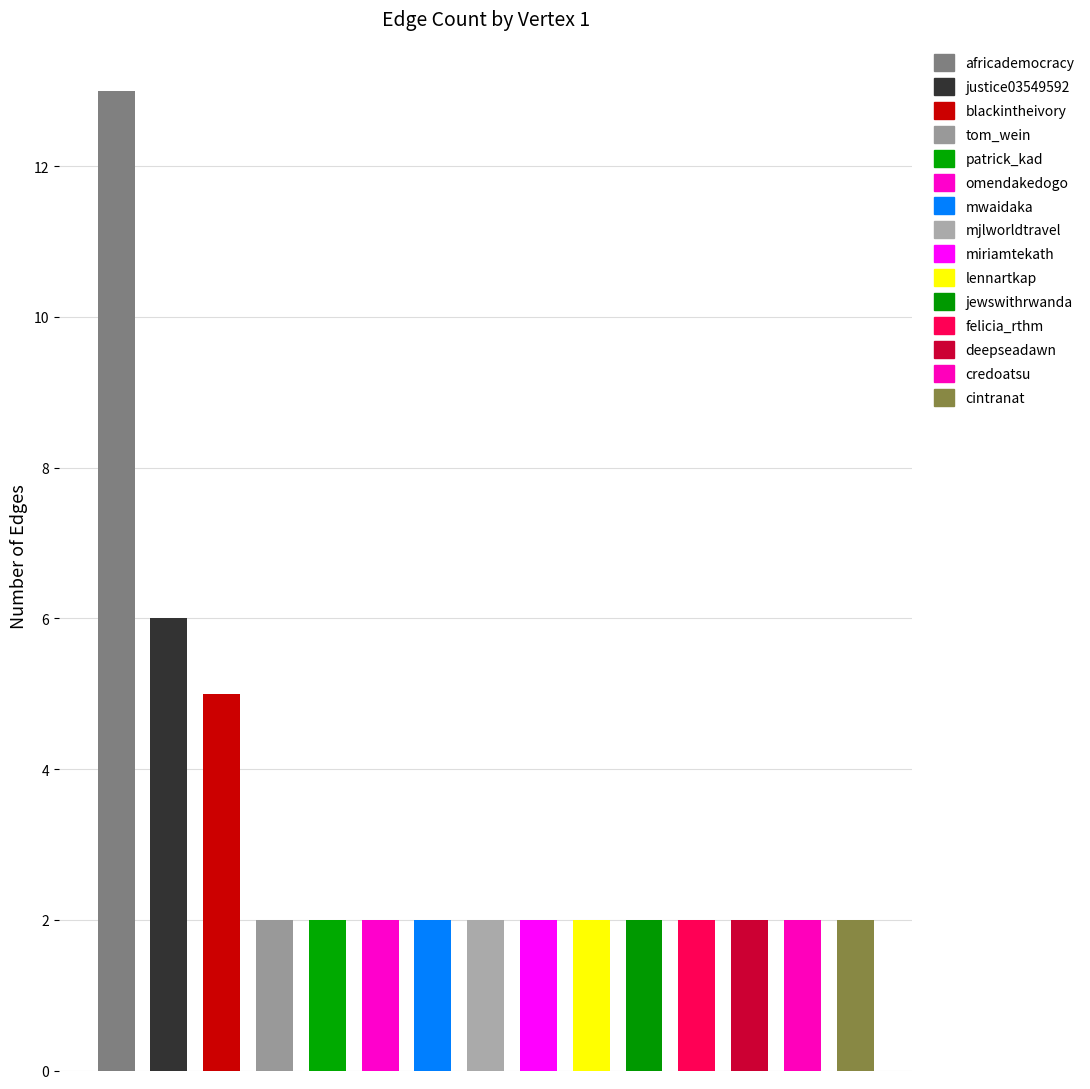

The value of Retweet at omendakedogo is 1. True or false?

False